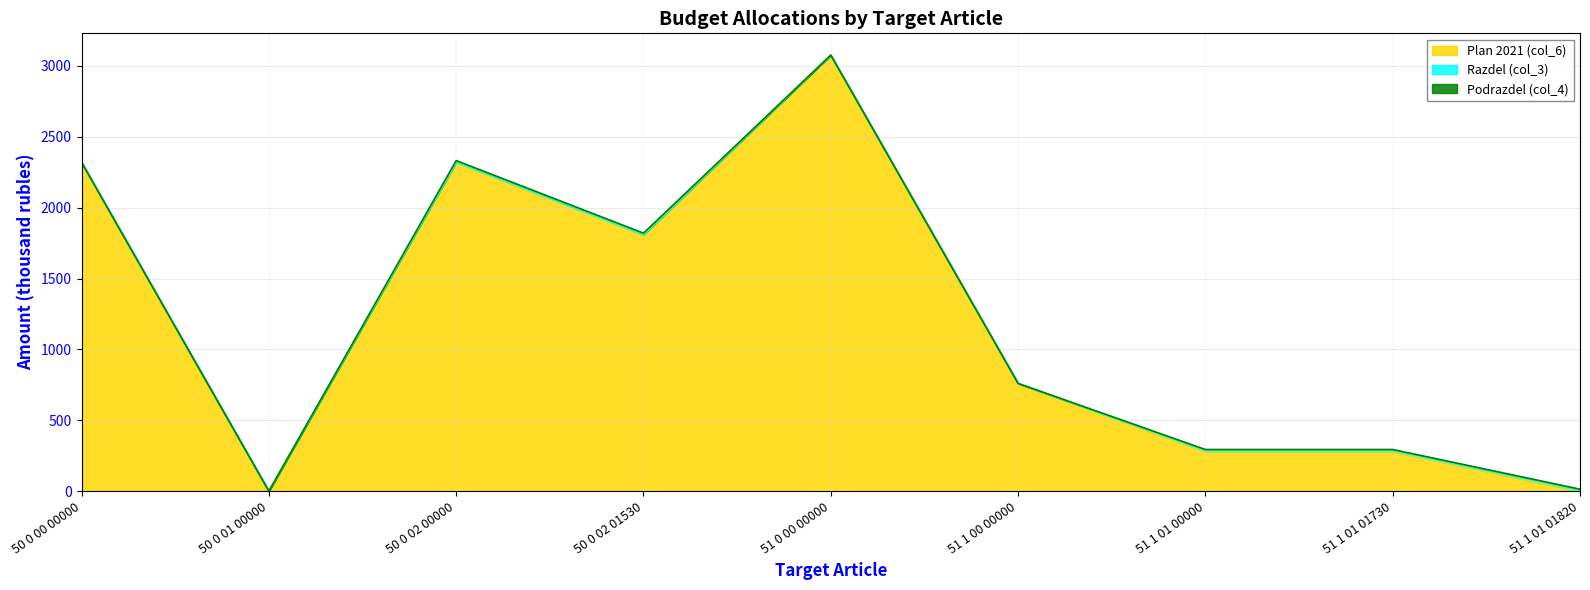

What is the value of the Plan 2021 (col_6) point at the 8th from the left?

280.0